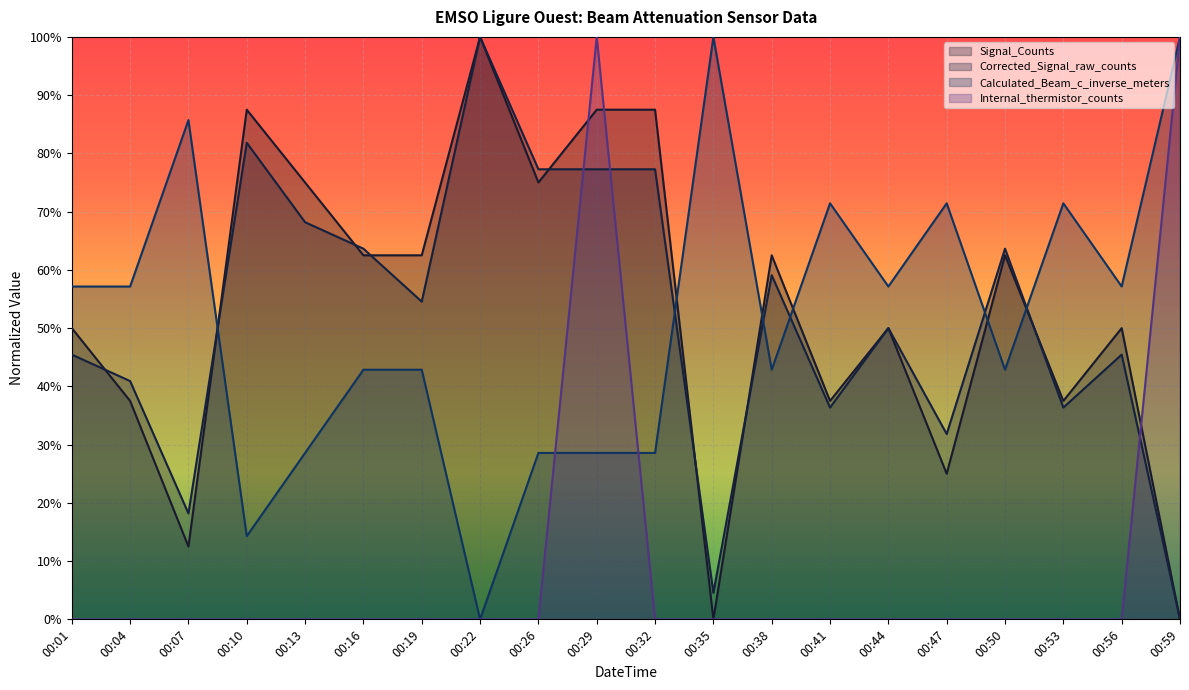

True or false: Calculated_Beam_c_inverse_meters and Corrected_Signal_raw_counts cross at least once.

True